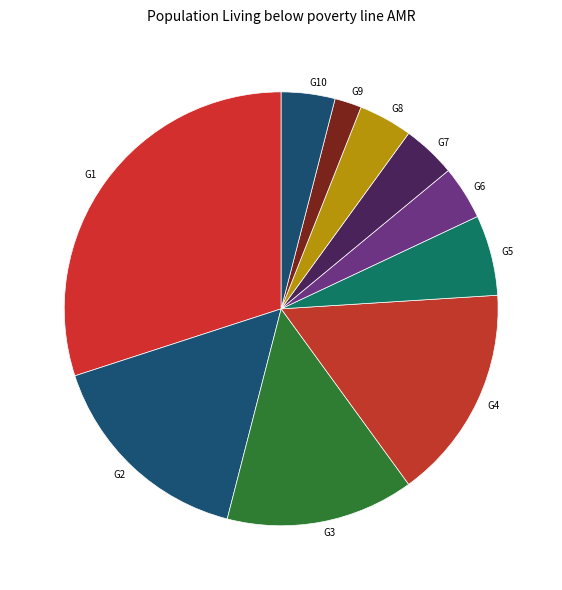

Is it true that G1 is 25% of the pie?

False